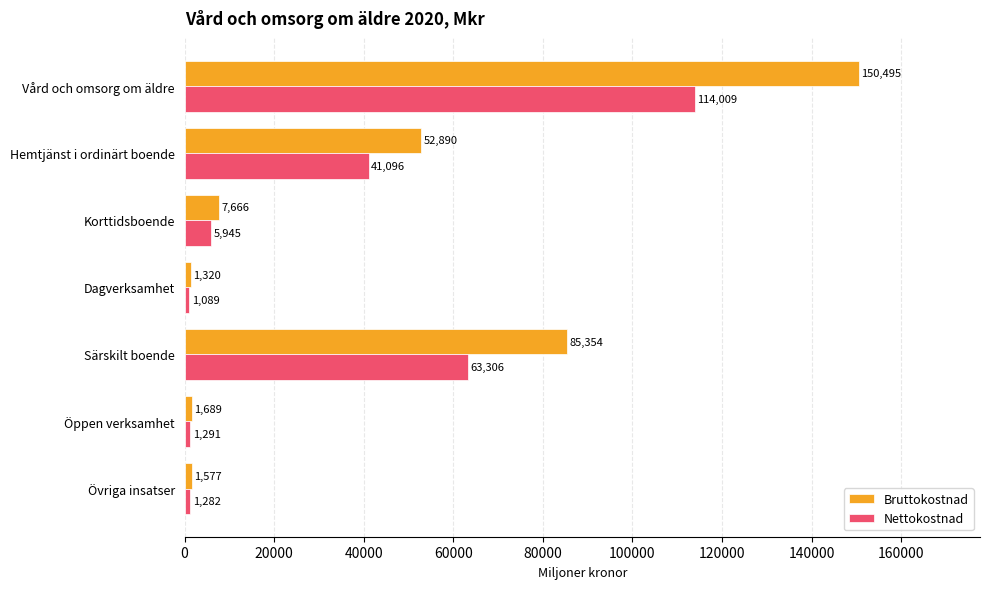

At which label does Nettokostnad reach its minimum?

Dagverksamhet